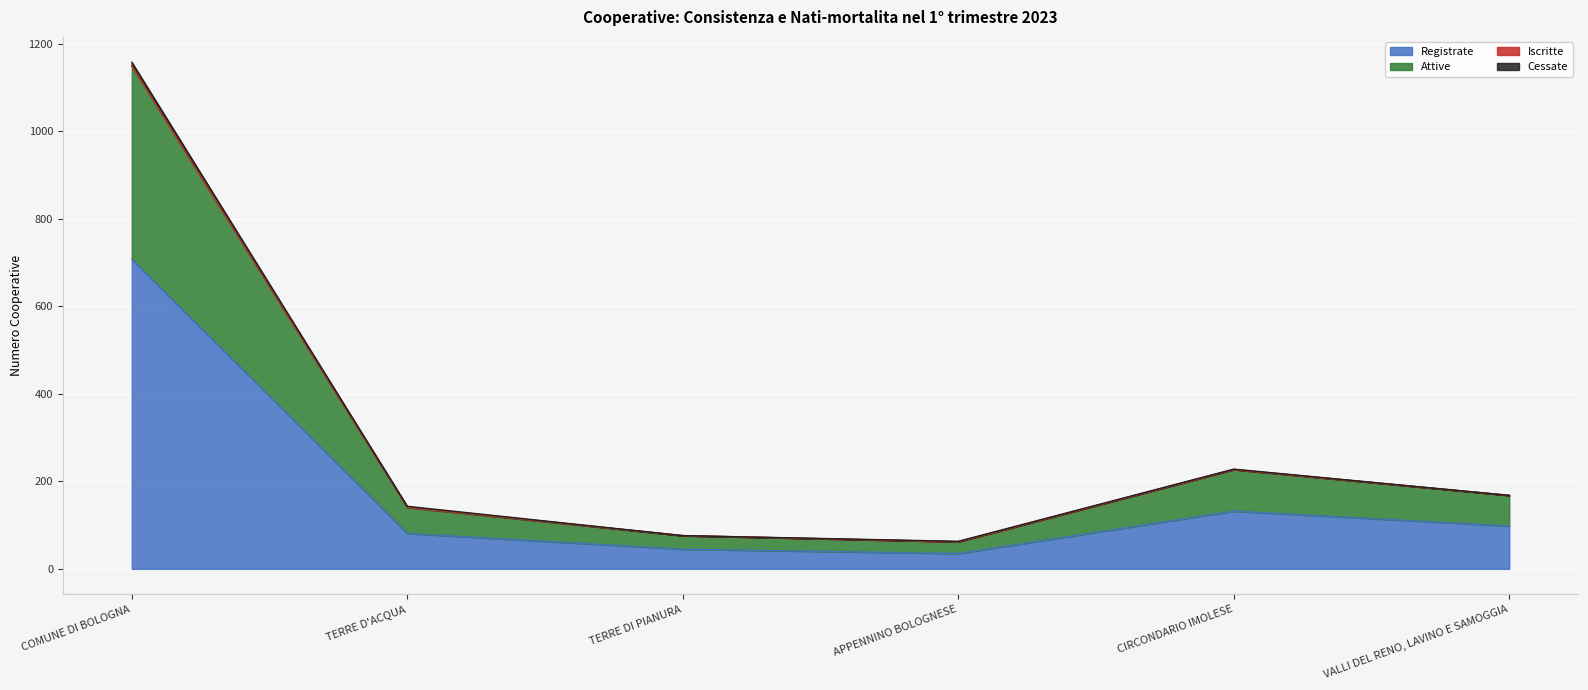

What is the difference between the second highest and minimum values in the Registrate series?

97